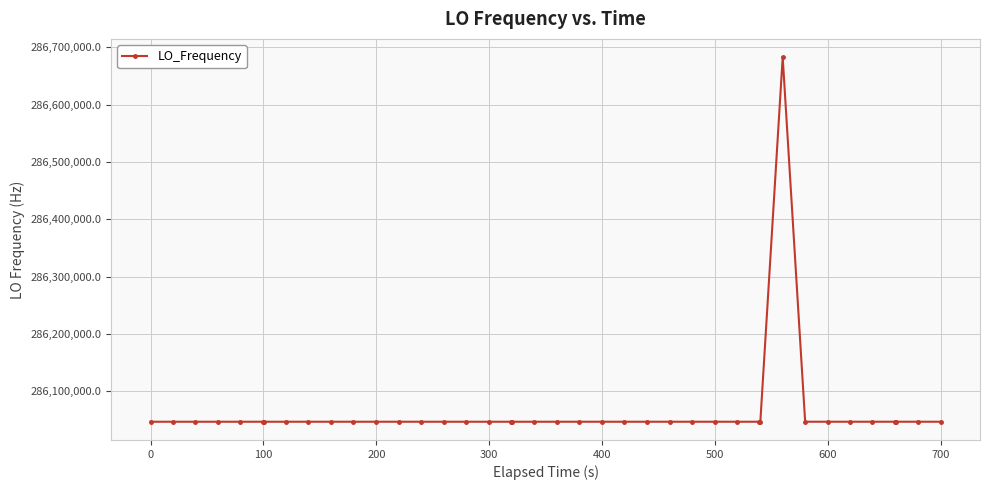

What is the value of the 12th point from the left?

286046997.5